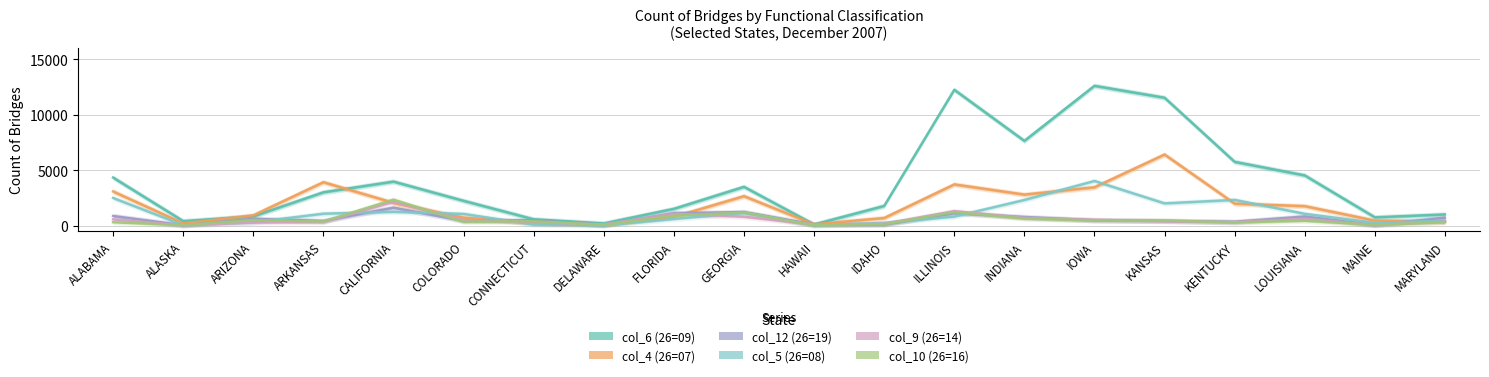

What is the maximum value shown in the chart?

12599